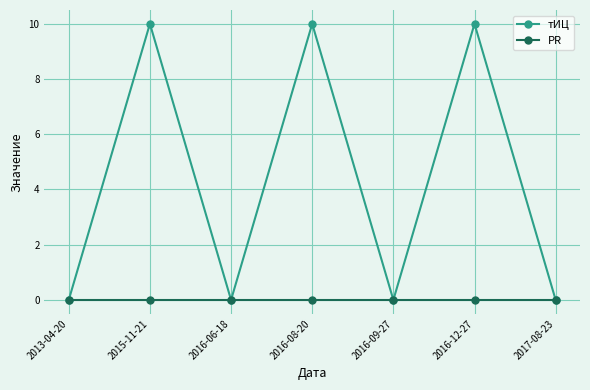

Which series has the widest spread of values?

тИЦ